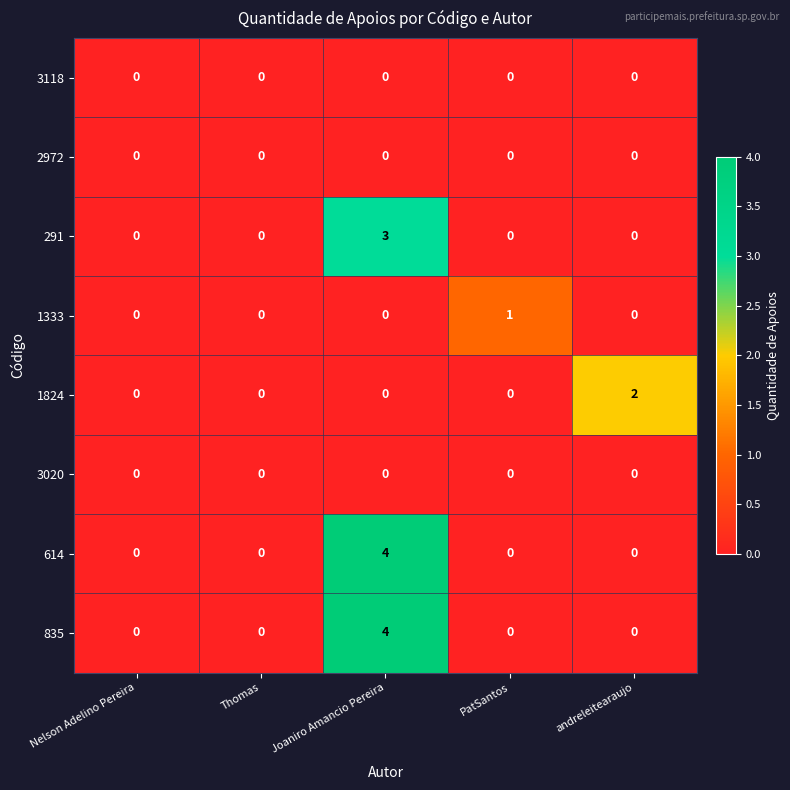

Is it true that 614 equals 0 at andreleitearaujo?

True